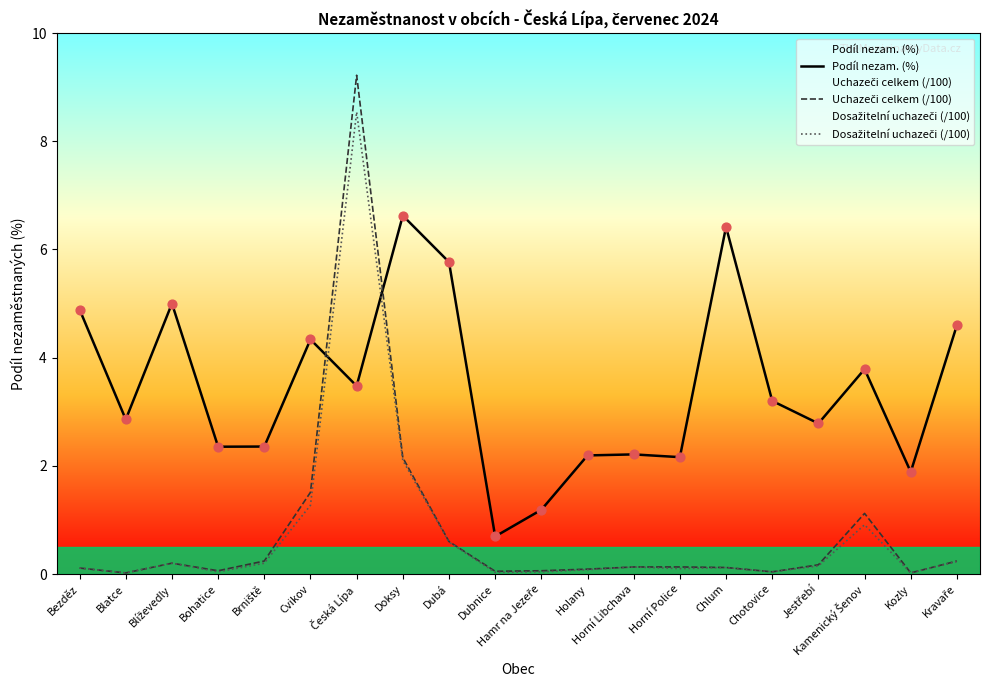

Which series reaches the minimum Y coordinate?

Uchazeči celkem (/100)